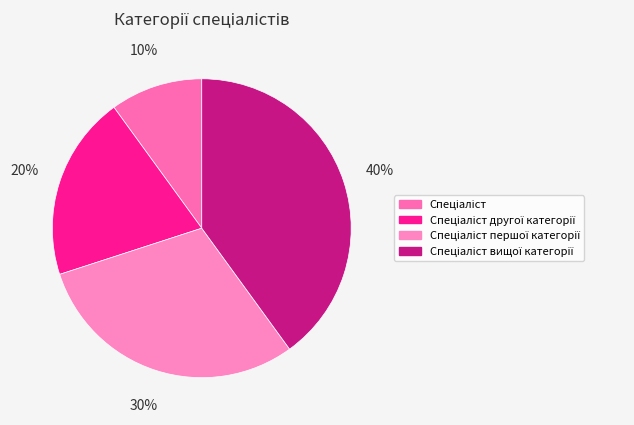

Is there any slice that represents more than half of the pie?

No